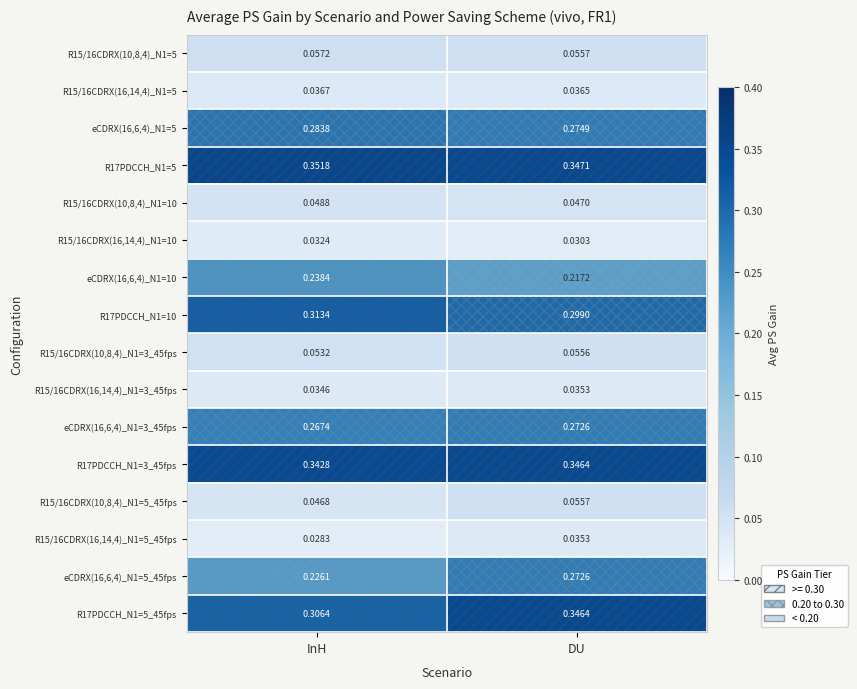

At which category does the chart reach its minimum across all series?

InH